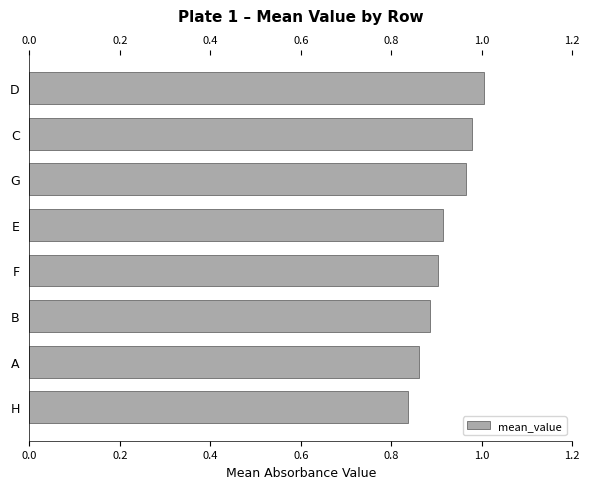

The chart shows a value of 1.6 at G. True or false?

False